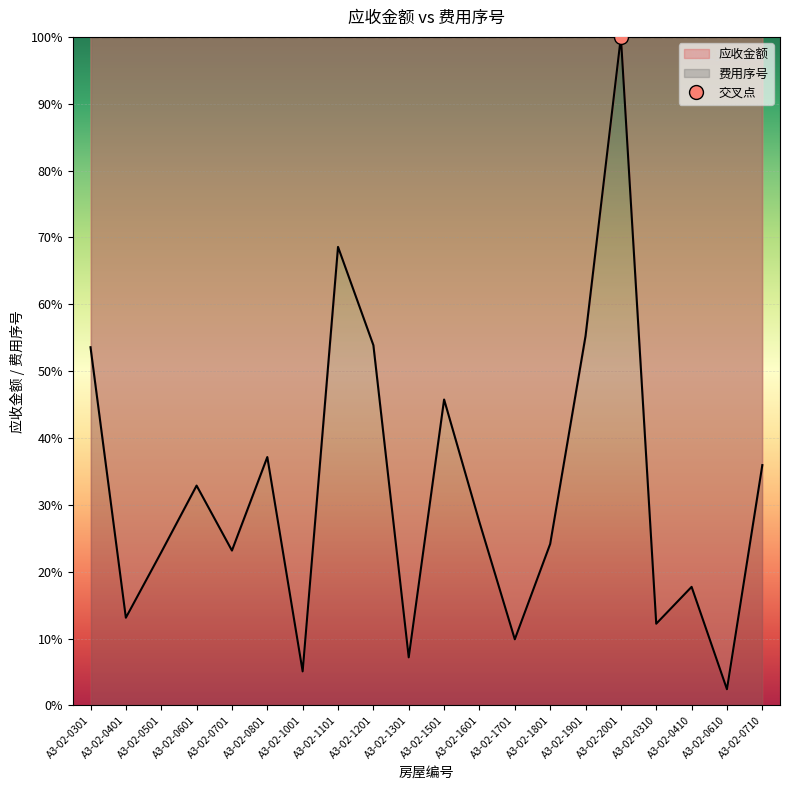

What is the ratio of the value at A3-02-1501 to the value at A3-02-1901?

0.8